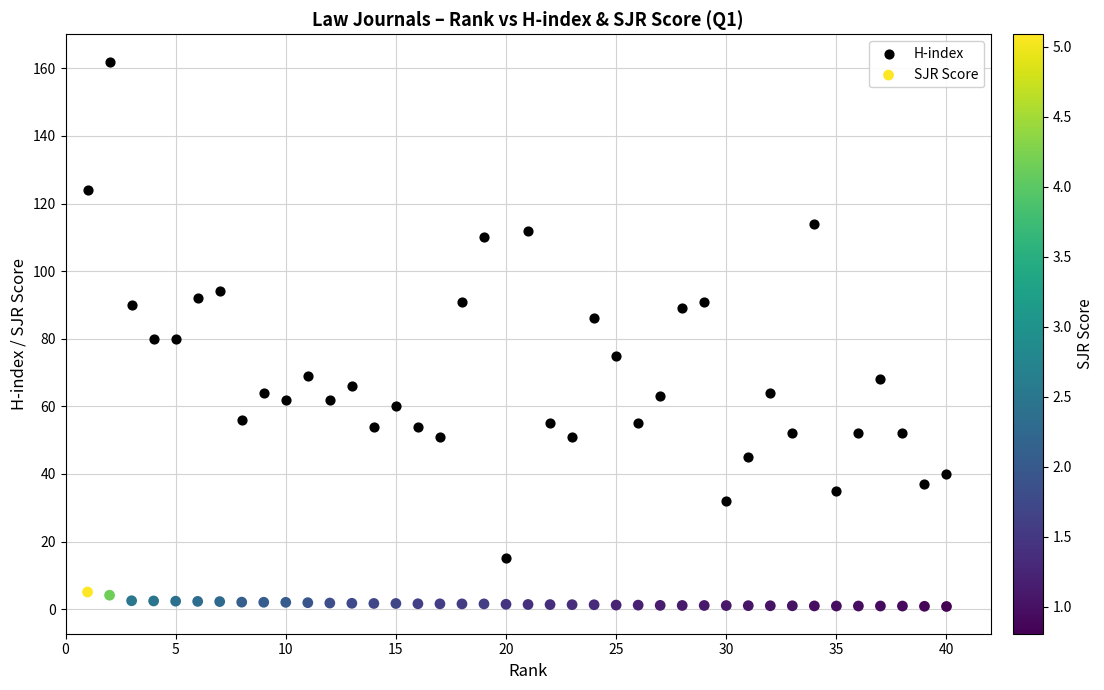

Across all data points, what is the range of Y values (max minus min)?

161.2